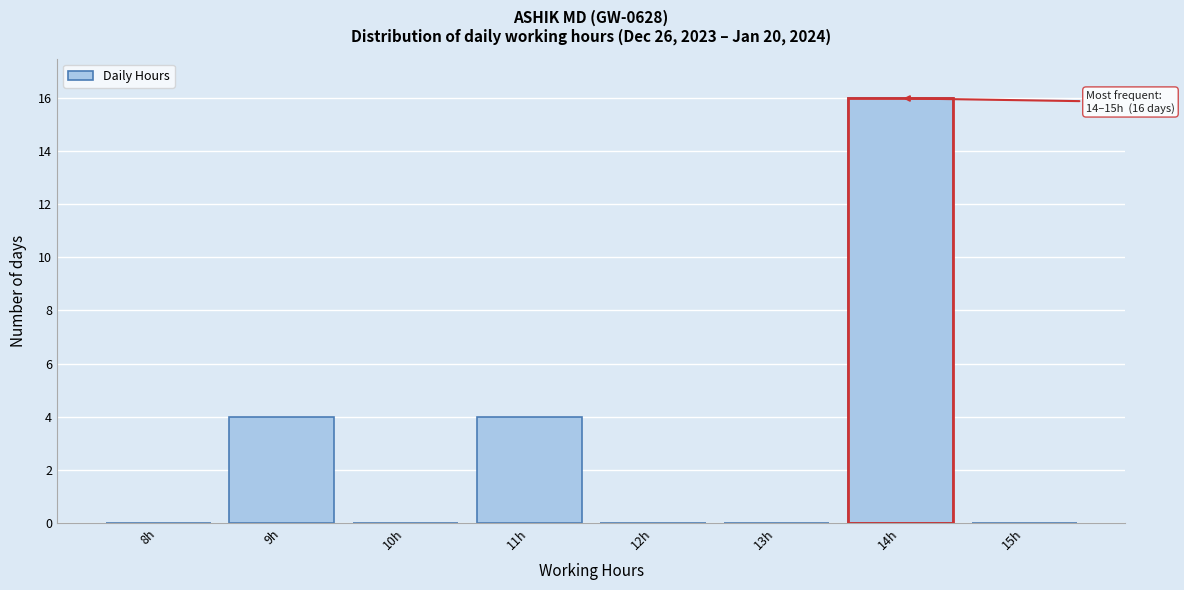

Reading right to left, list all the values displayed in this chart.

15h=0	14h=16	13h=0	12h=0	11h=4	10h=0	9h=4	8h=0